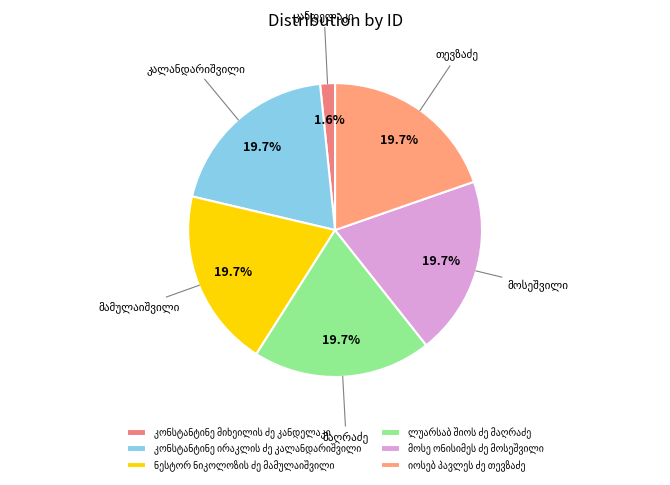

To the nearest percent, what is the difference between the მოსე ონისიმეს ძე მოსეშვილი and კონსტანტინე მიხეილის ძე კანდელაკი slice percentages?

18%